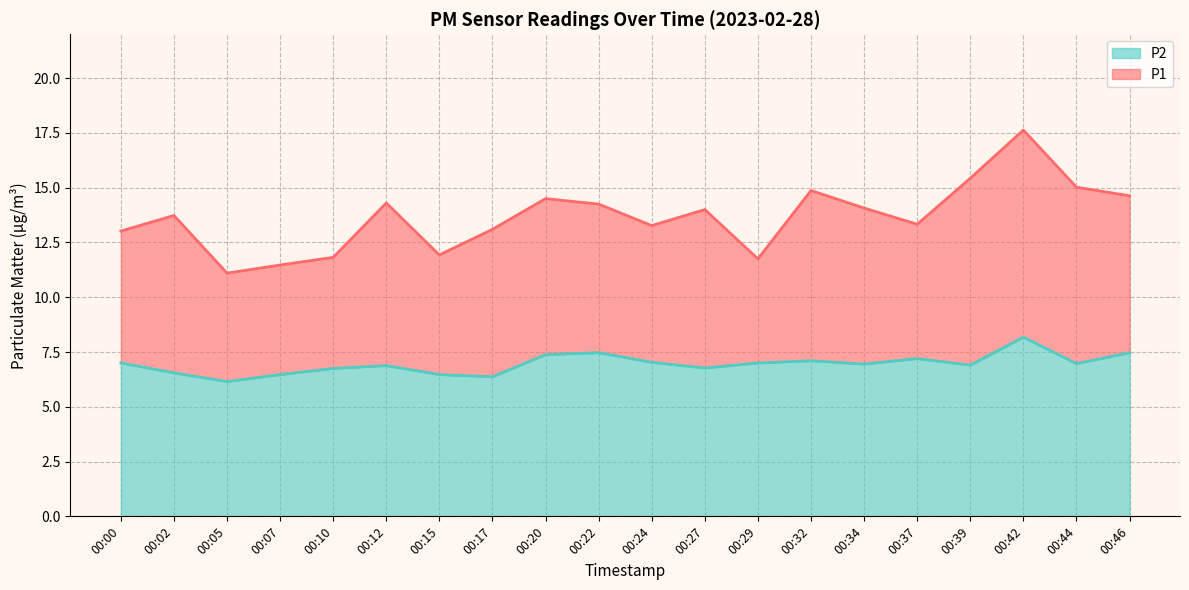

Which series changed the most between 00:10 and 00:29?

P2